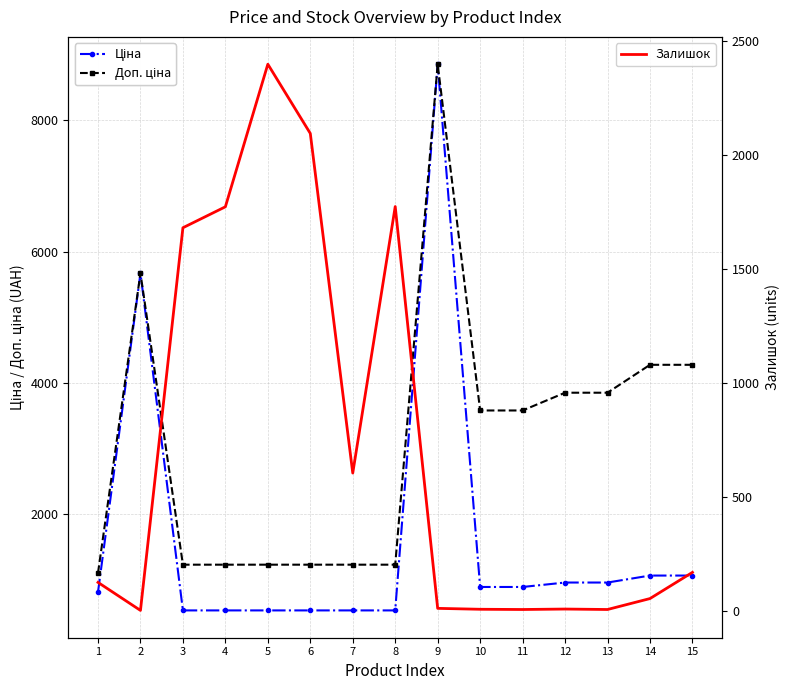

Rank the series by their average value, from highest to lowest.

Доп. ціна, Ціна, Залишок